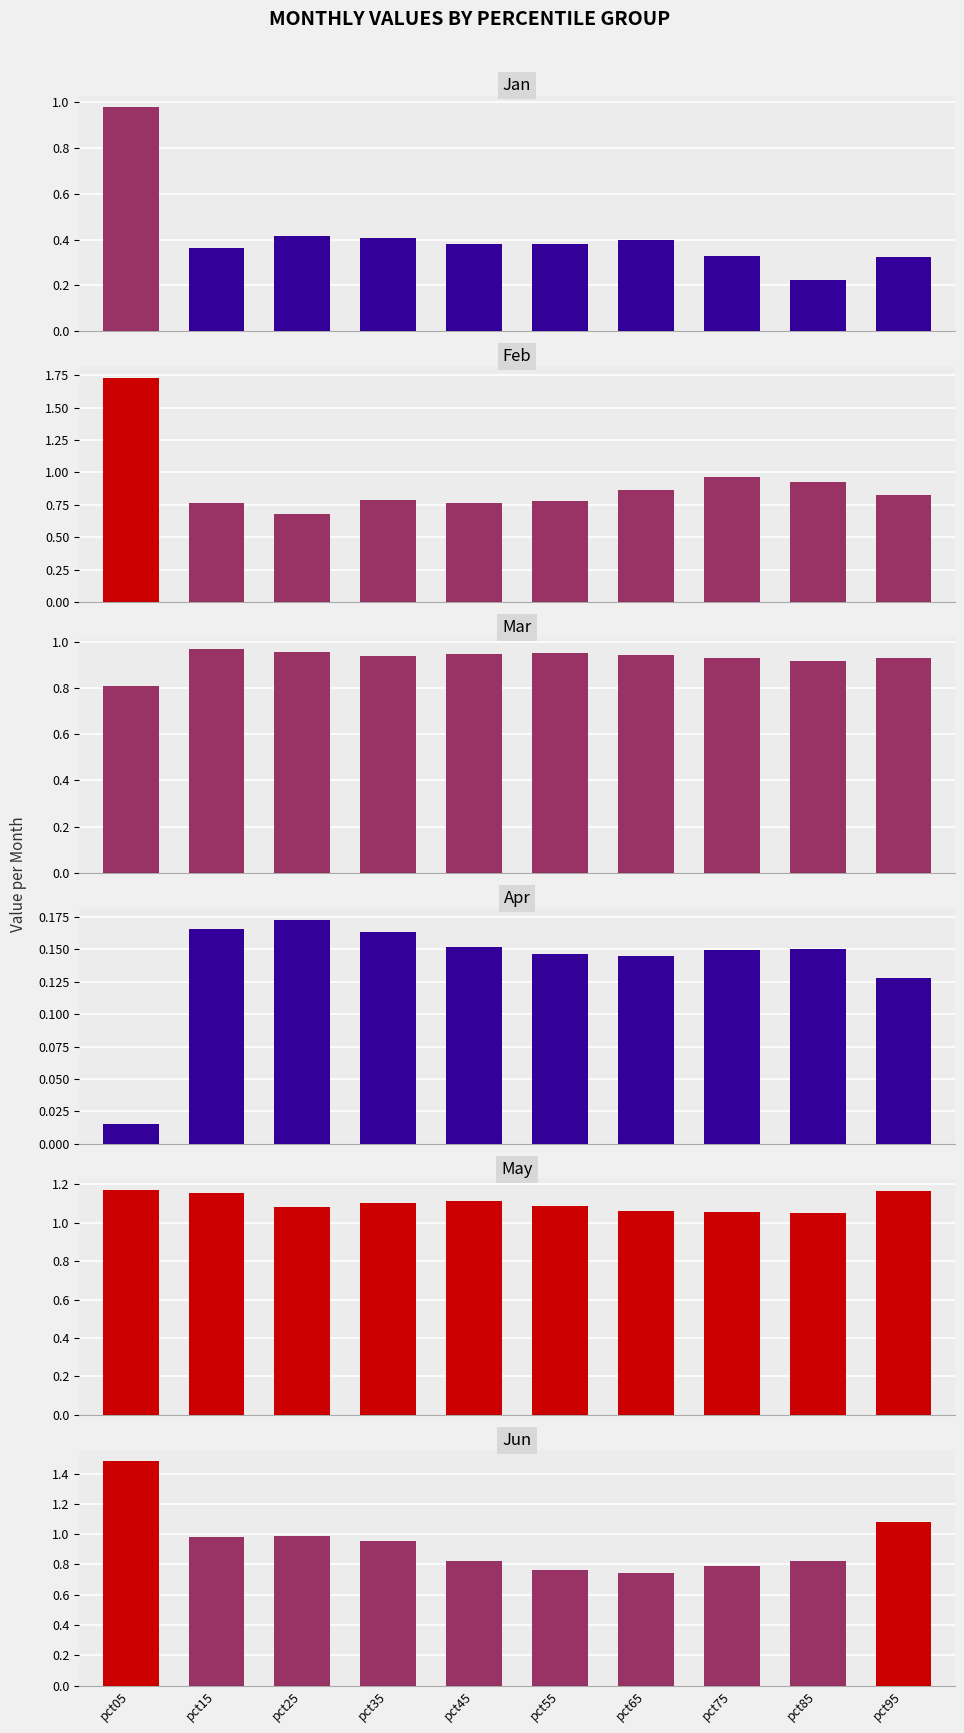

Which series has the largest total across all categories?

May